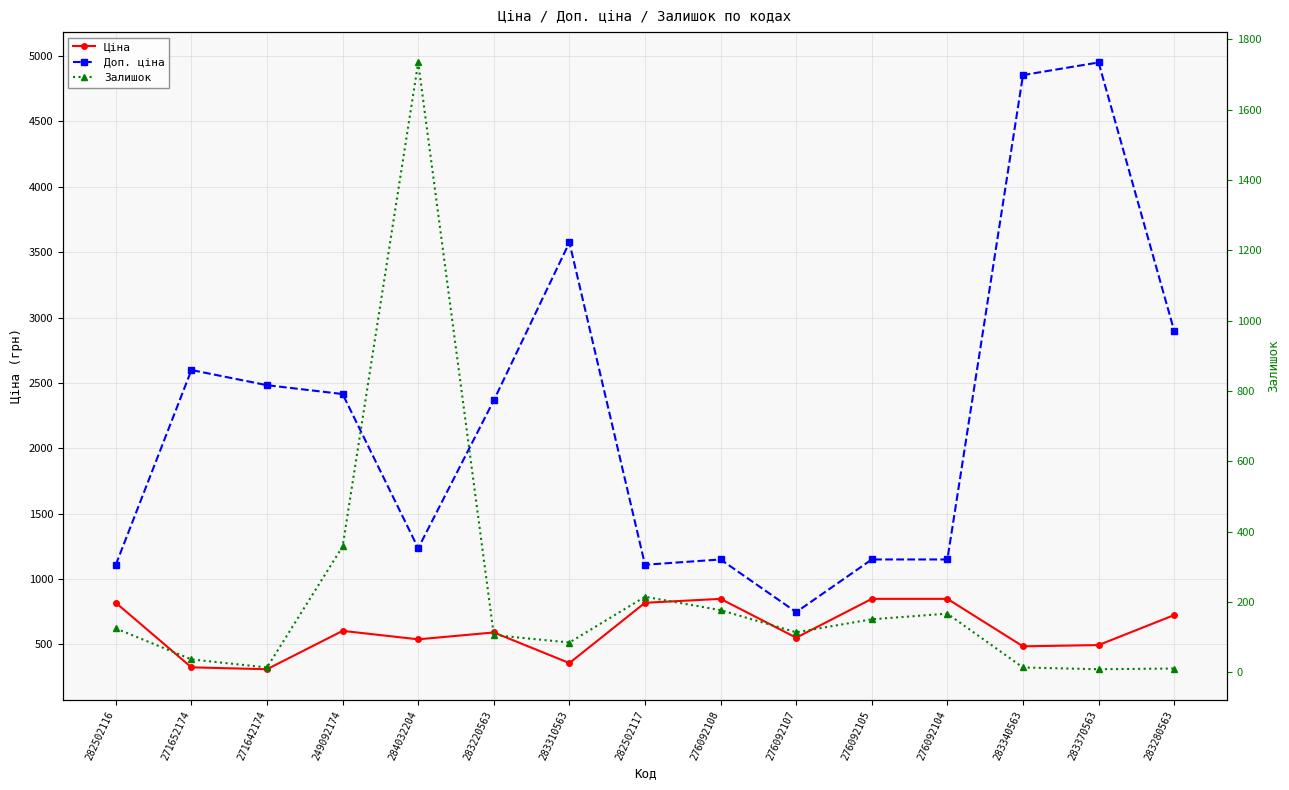

Which label corresponds to the largest value in the chart?

283370563